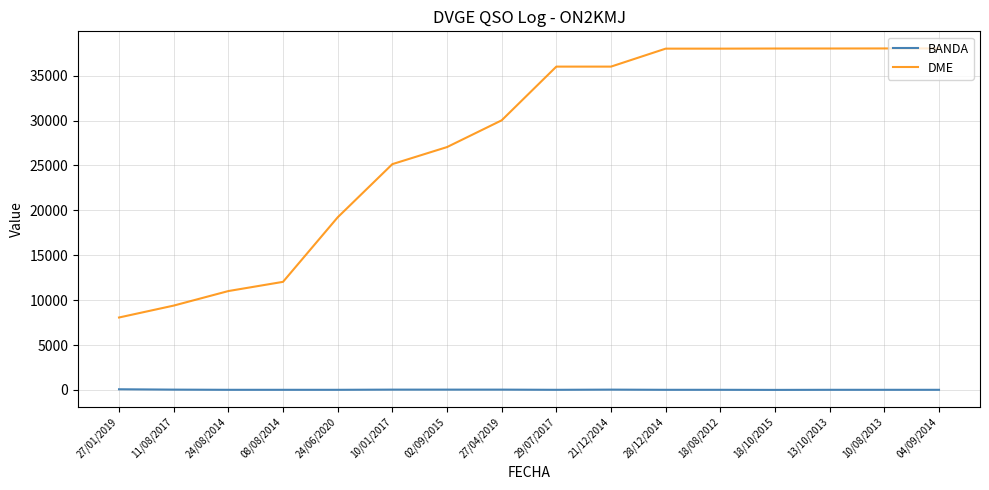

True or false: DME has a value of 12040 at 08/08/2014.

True